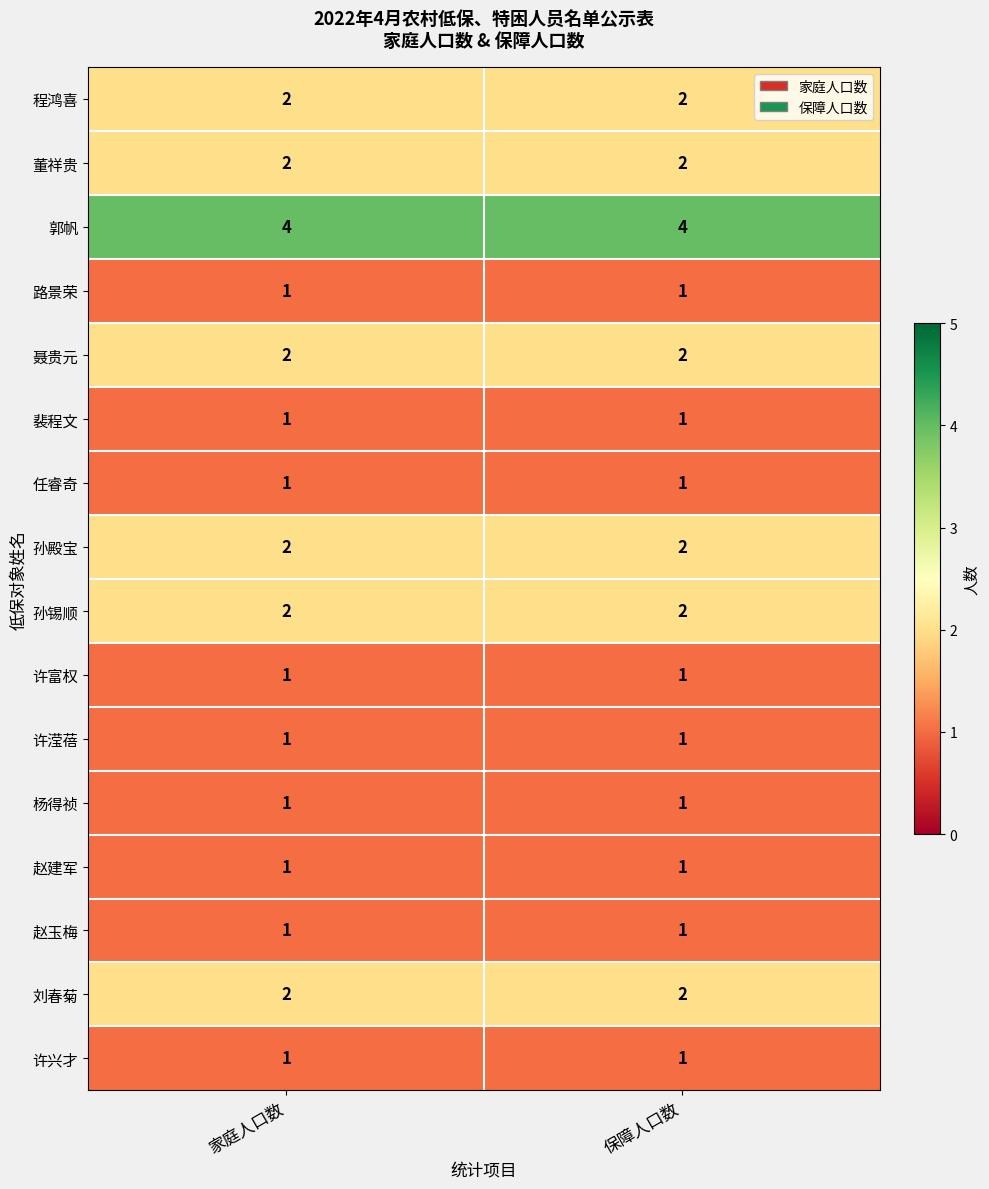

What is the maximum value shown in the chart?

4